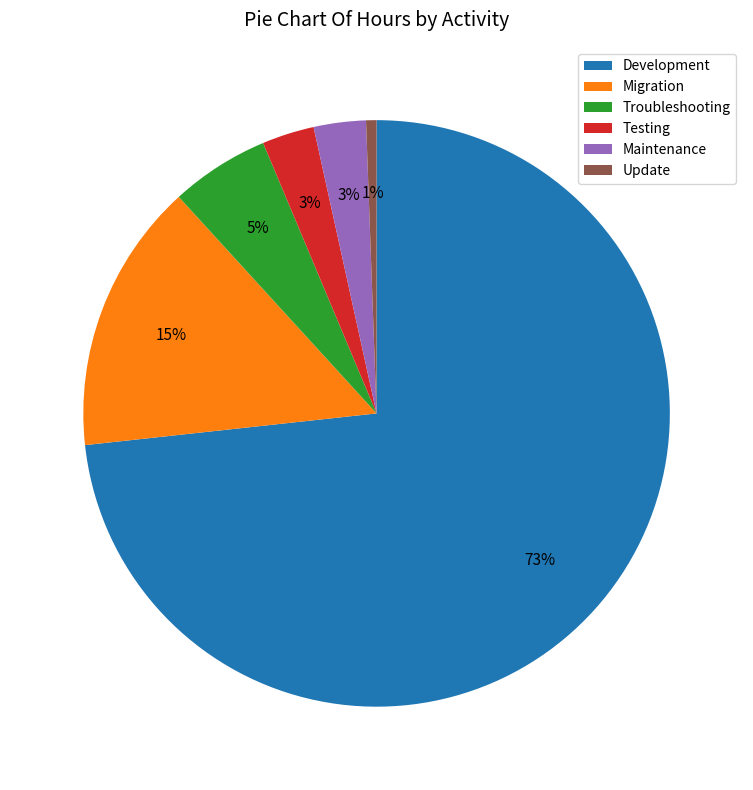

How many slices are in this pie chart?

6